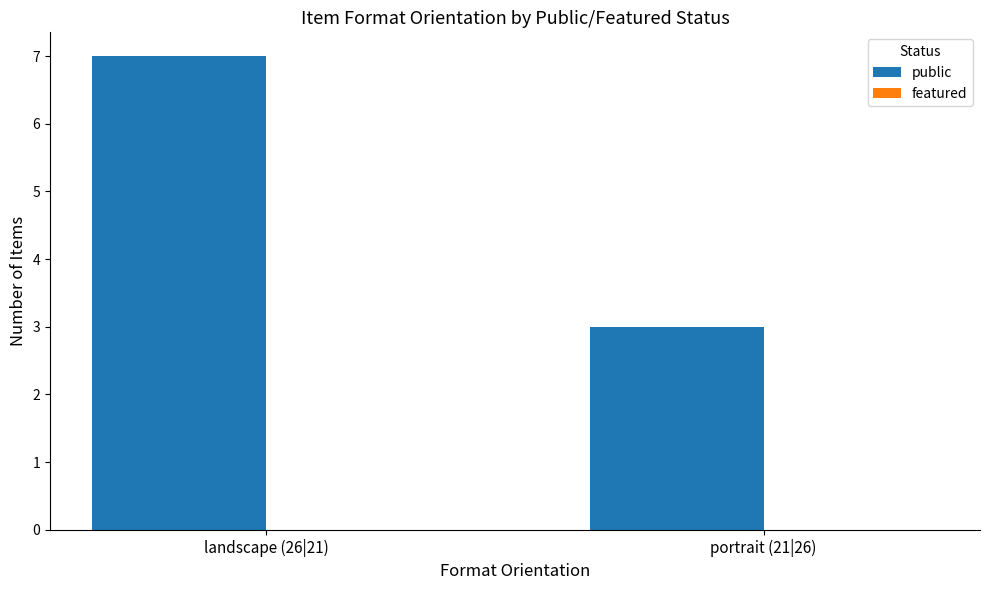

Reading left to right, transcribe all the data shown in this chart.

landscape (26|21)=7	portrait (21|26)=3